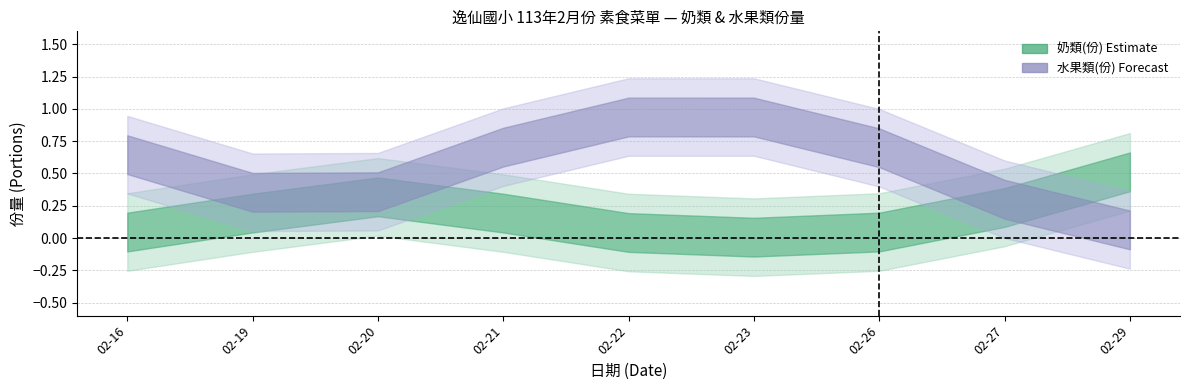

True or false: 水果類(份) has more than 2 points higher than both neighbors.

False